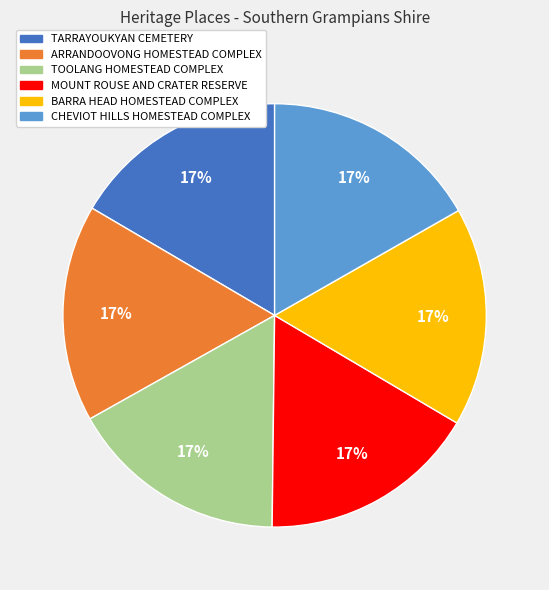

What percentage is the BARRA HEAD HOMESTEAD COMPLEX slice, to the nearest percent?

17%